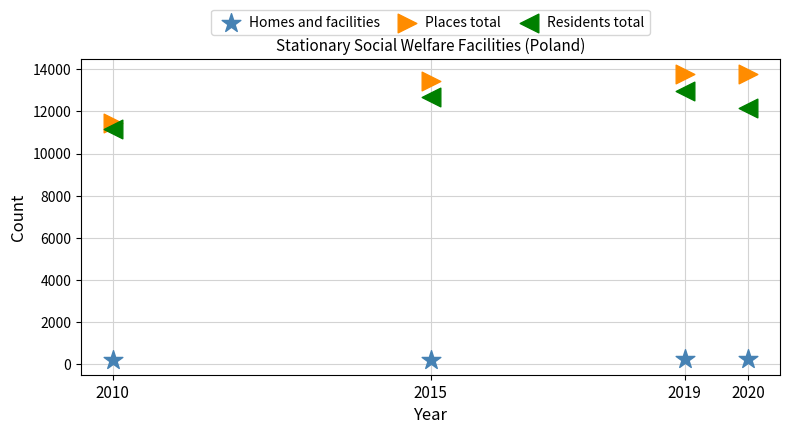

What is the X range (max minus min) for the scatter plot?

10